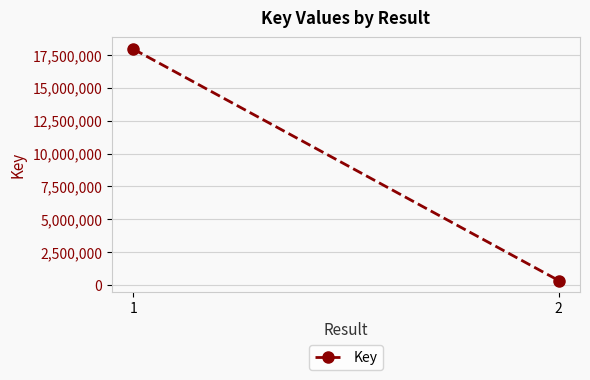

Reading left to right, extract all data points from this chart.

17952502	328314